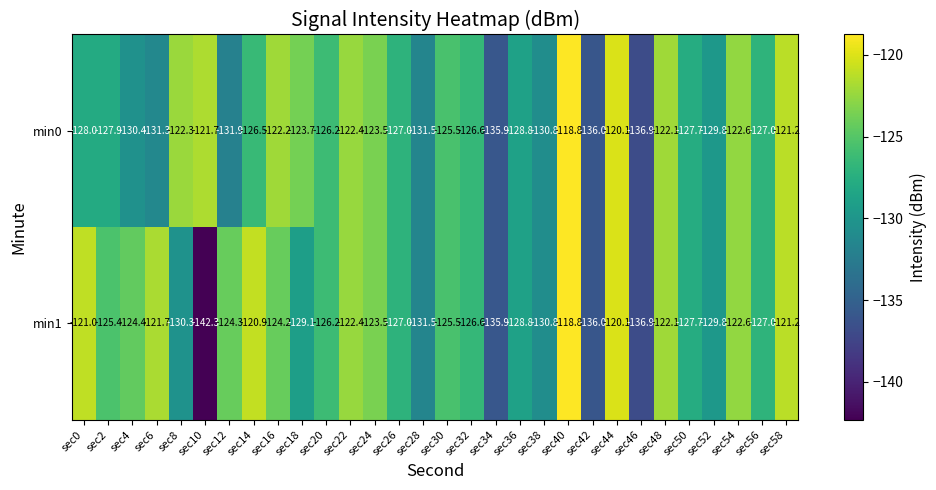

Read the min0 value at sec10.

-121.7